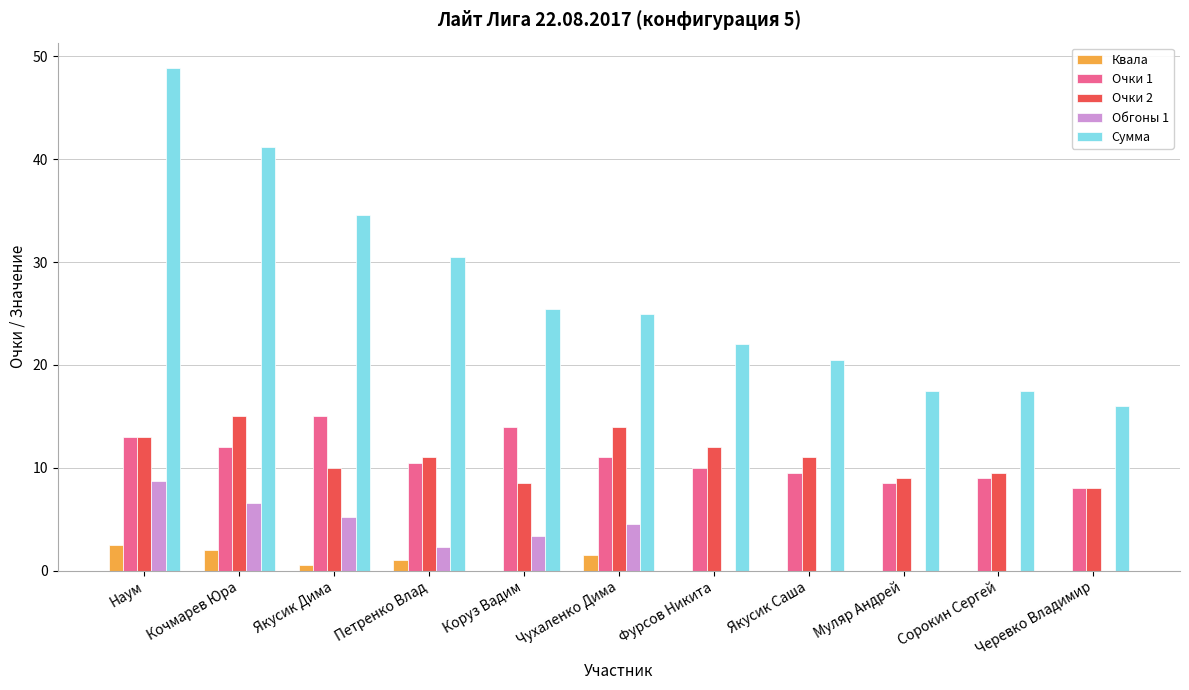

What are all the series names shown in the legend?

Квала, Очки 1, Очки 2, Обгоны 1, Сумма